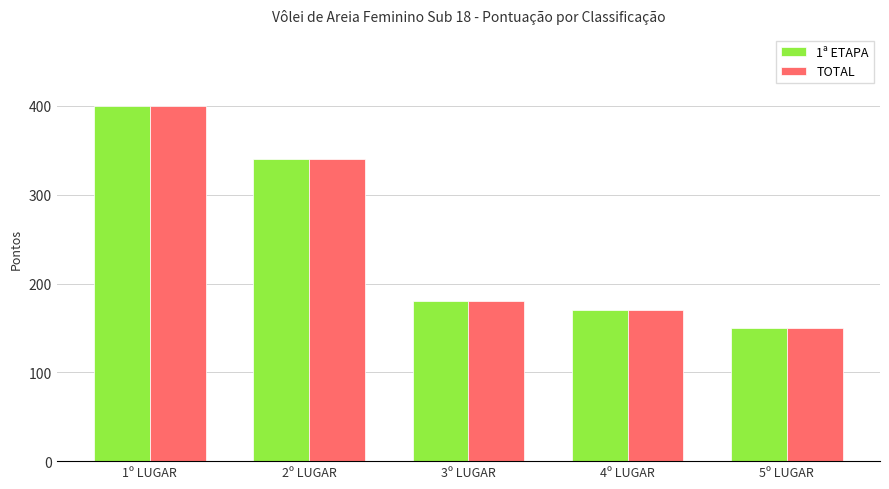

What position from the left is 5º LUGAR?

5